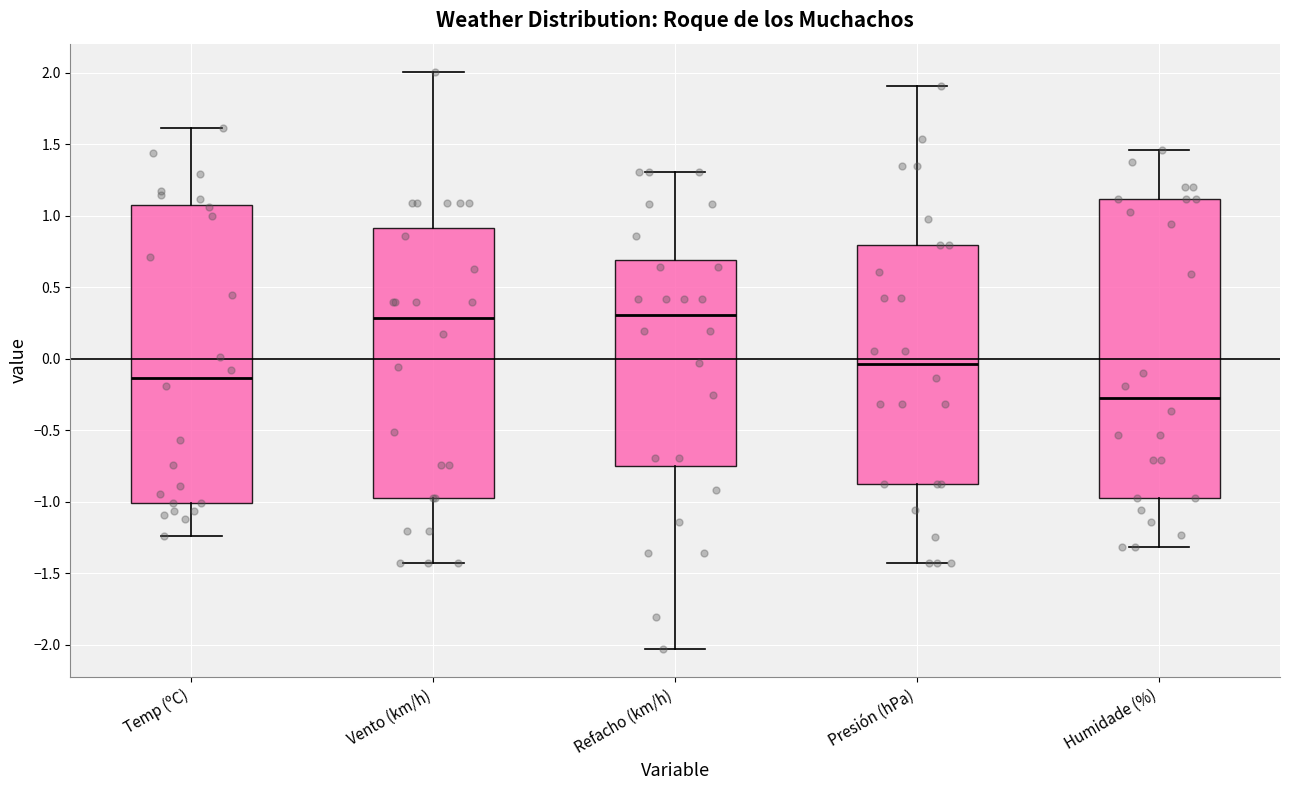

Reading left to right, transcribe this box plot: for each box, give where its median line is, the range the box spans, and where its two whiskers end, as read against the y-axis. The values are not printed on the chart, so give them approximately, as read against the axis.

Temp (ºC): median -0.15, box -1.00 to 1.05, whiskers -1.25 to 1.60
Vento (km/h): median 0.30, box -0.95 to 0.90, whiskers -1.45 to 2.00
Refacho (km/h): median 0.30, box -0.75 to 0.70, whiskers -2.05 to 1.30
Presión (hPa): median -0.05, box -0.85 to 0.80, whiskers -1.45 to 1.90
Humidade (%): median -0.30, box -0.95 to 1.10, whiskers -1.30 to 1.45